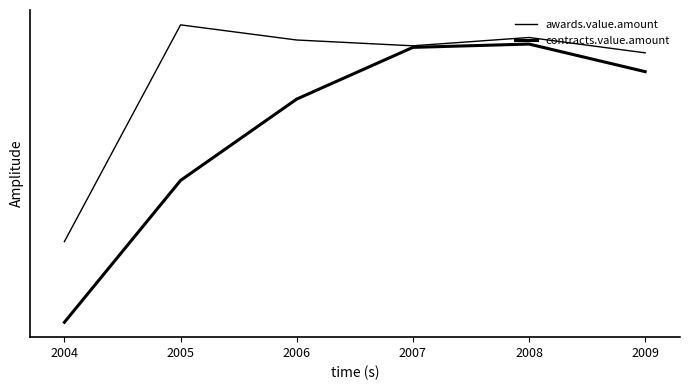

True or false: contracts.value.amount and awards.value.amount intersect in this chart.

False